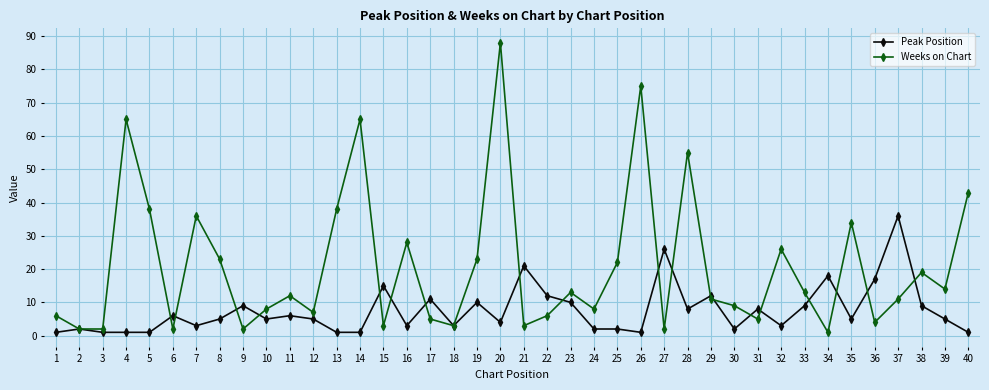

Which series ends up on top after the final intersection of Weeks on Chart and Peak Position?

Weeks on Chart